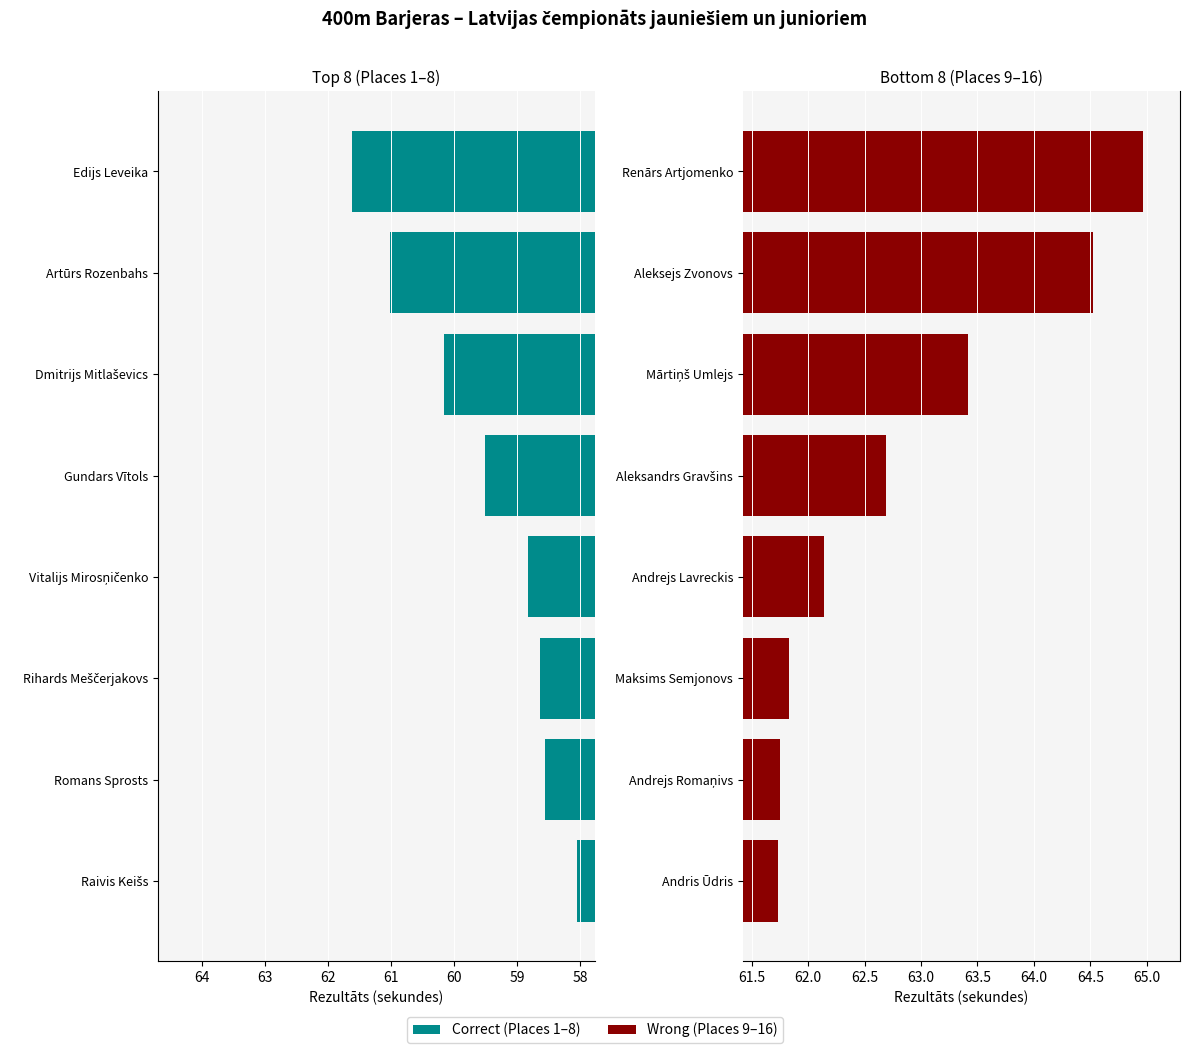

Is it true that Correct equals 90.4 at Gundars Vītols?

False